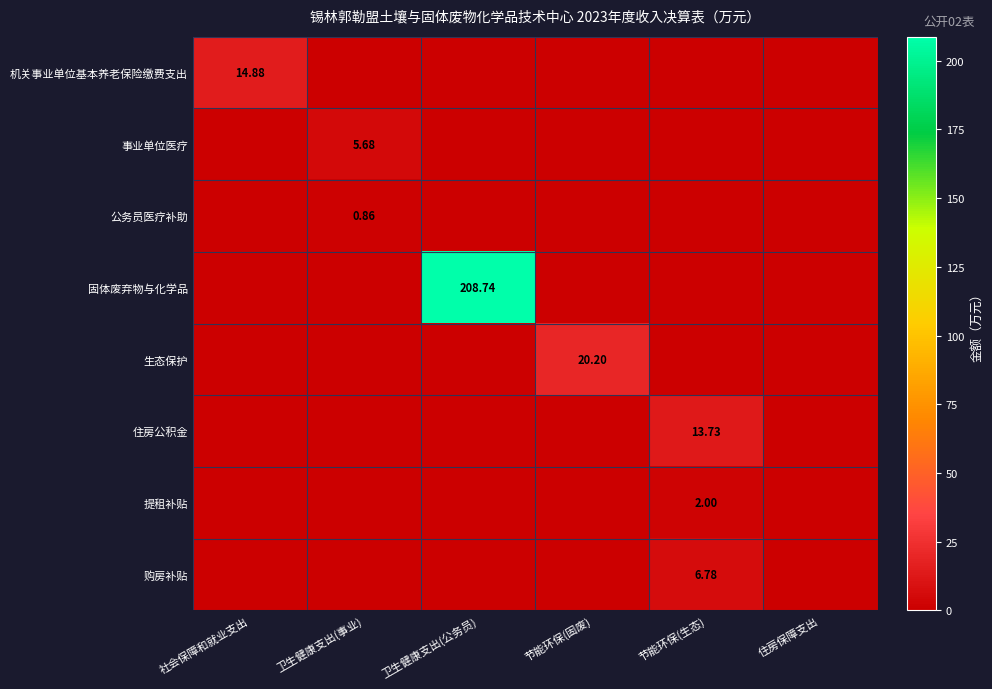

What is the sum of all 购房补贴 values?

6.8